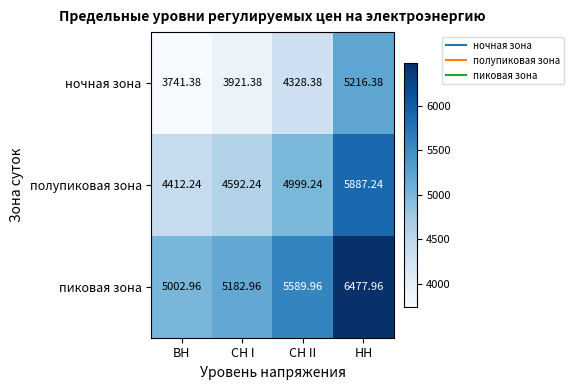

At which label is пиковая зона closest to 5740?

СН II